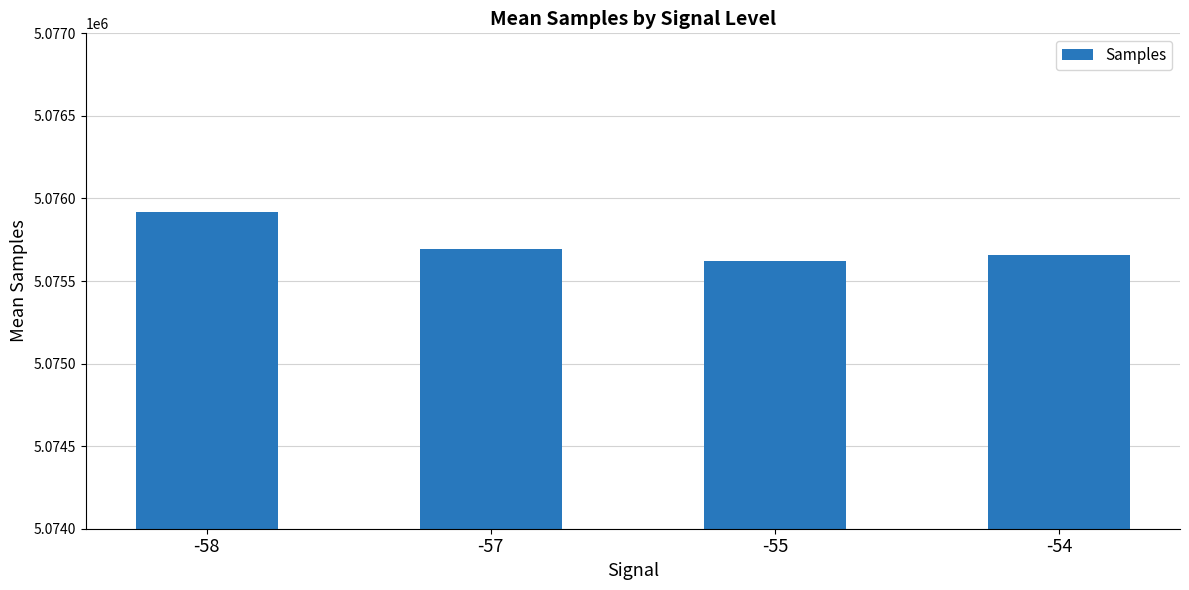

Which category has the lowest value across all series?

-55